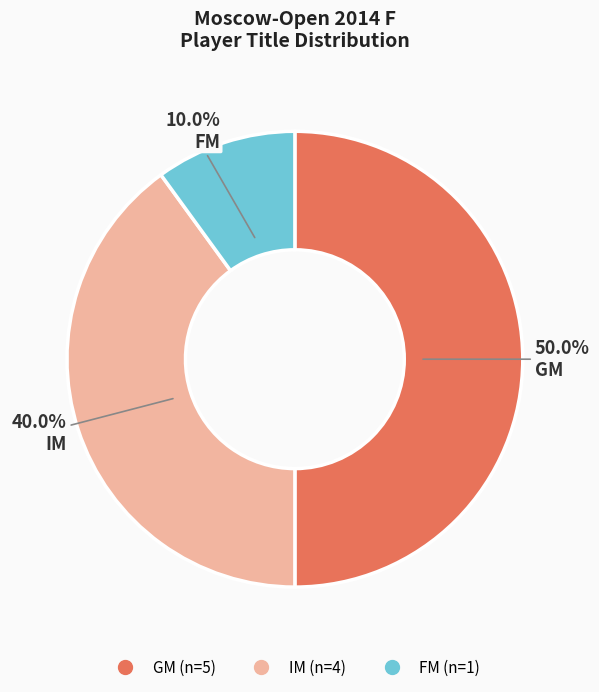

Is IM the majority of the pie?

No